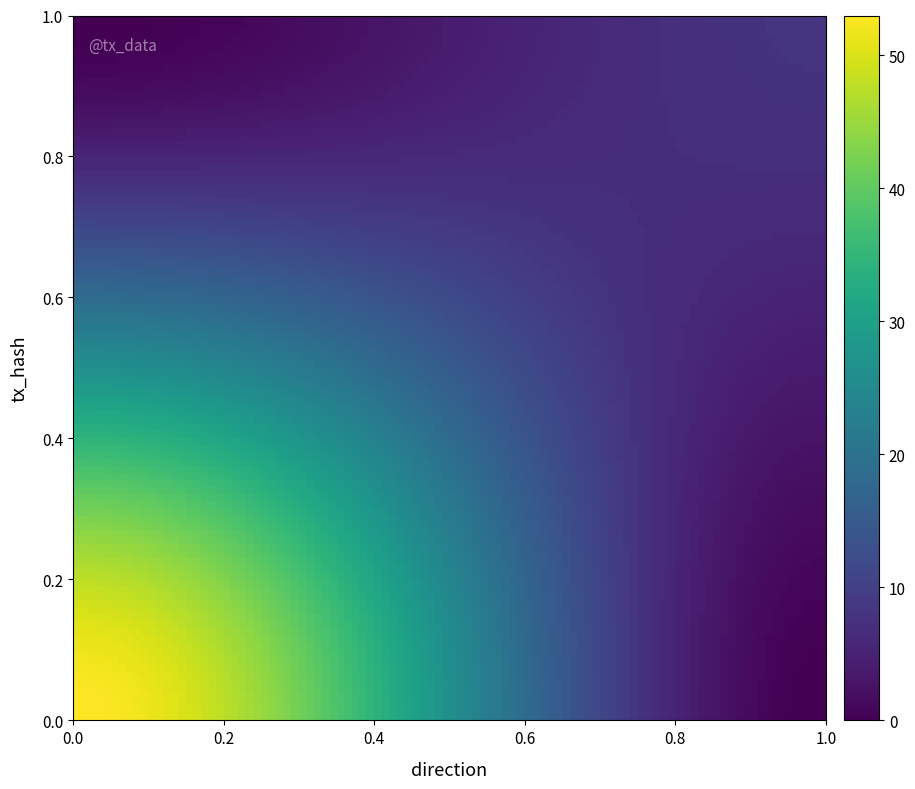

At how many categories does at least one series exceed 11?

1